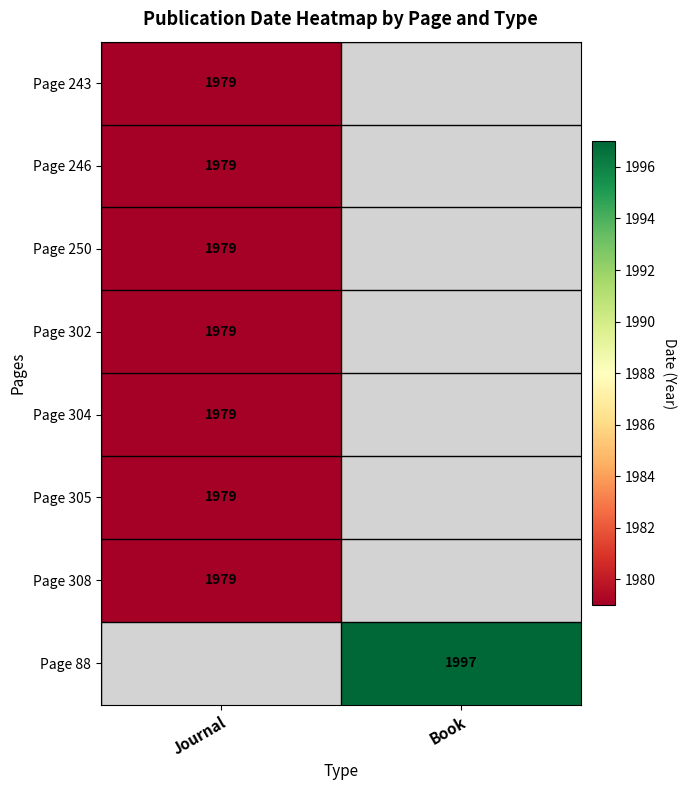

The Page 243 series shows 845 at Journal. True or false?

False